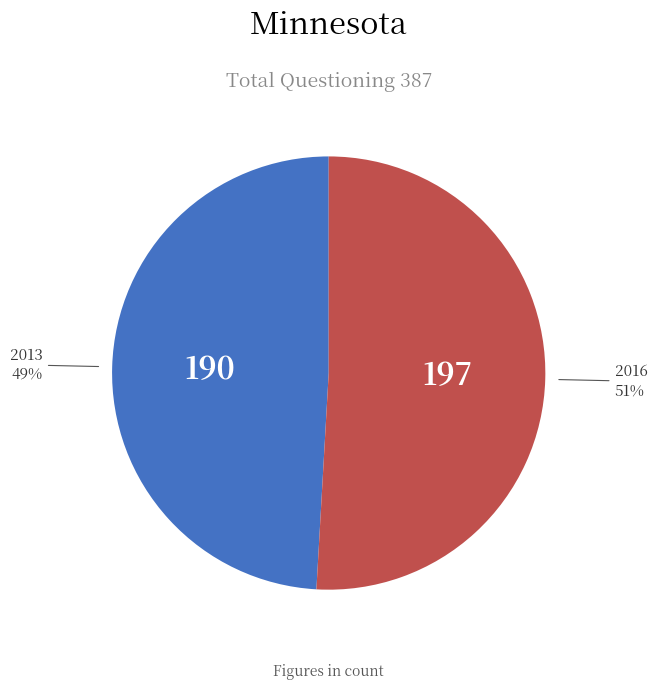

To the nearest percent, what is the average slice percentage?

50%